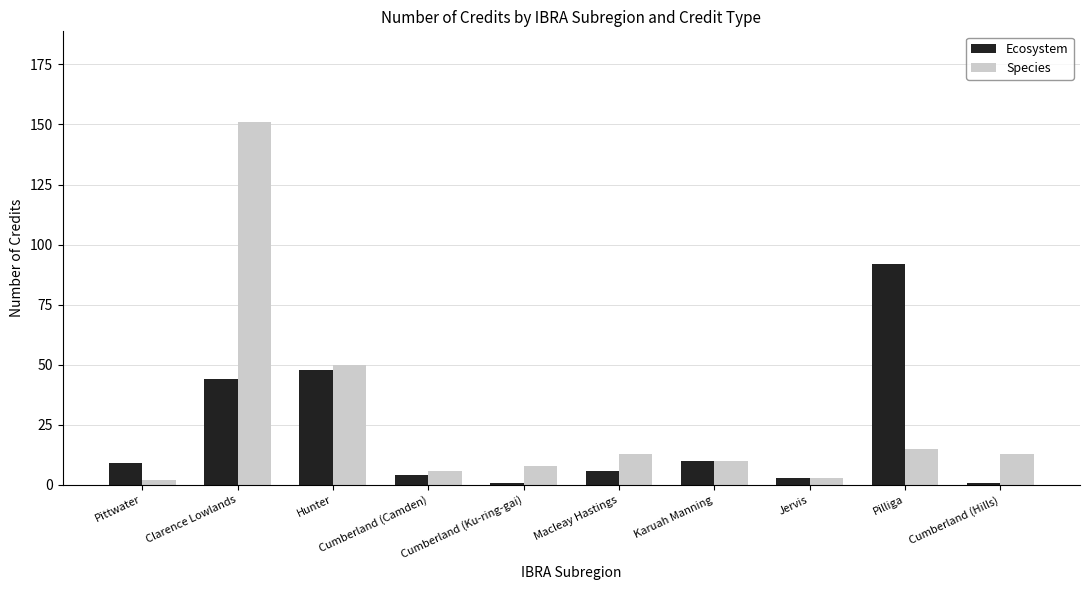

How many data points does each series have?

10